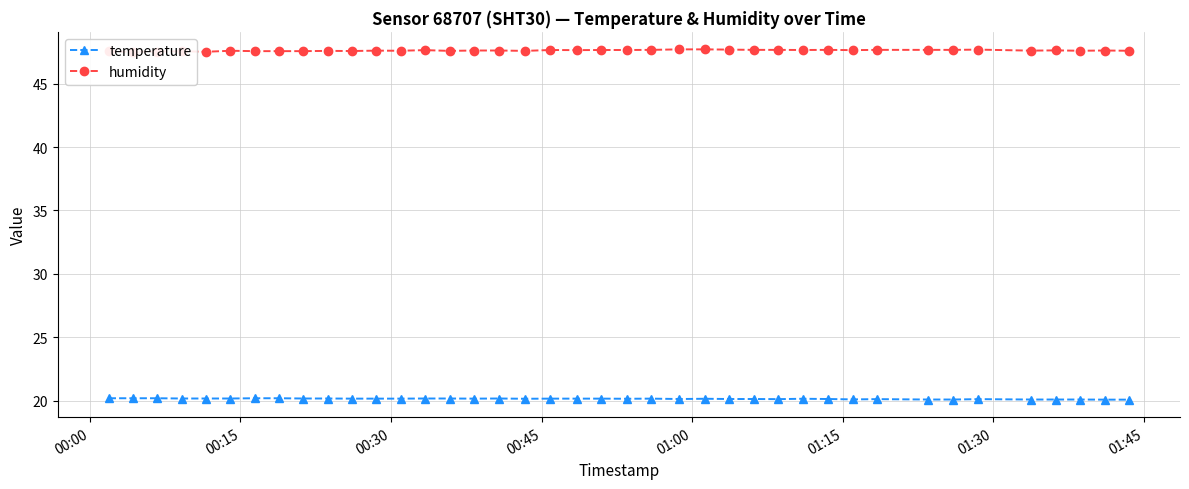

True or false: temperature has more than 2 points higher than both neighbors.

True